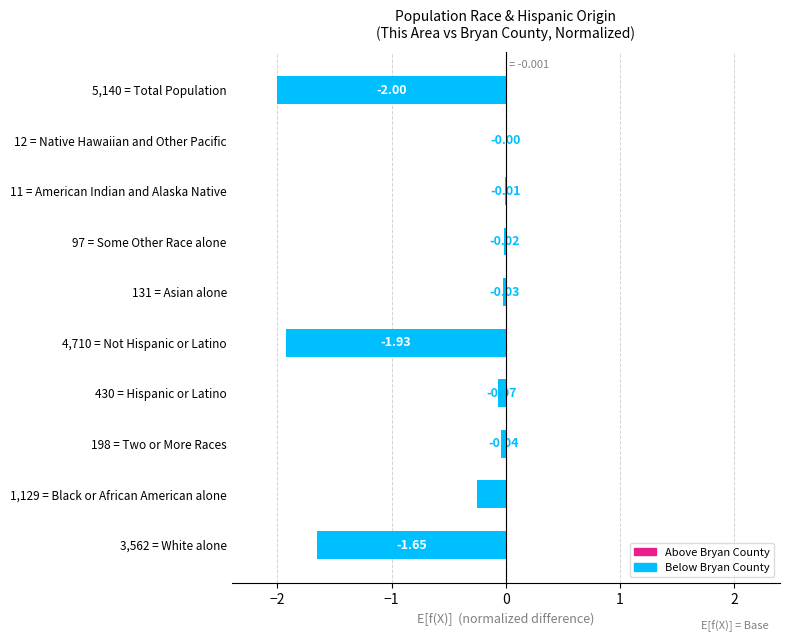

What is the sum of the values at 5,140 = Total Population and 97 = Some Other Race alone?

-2.0